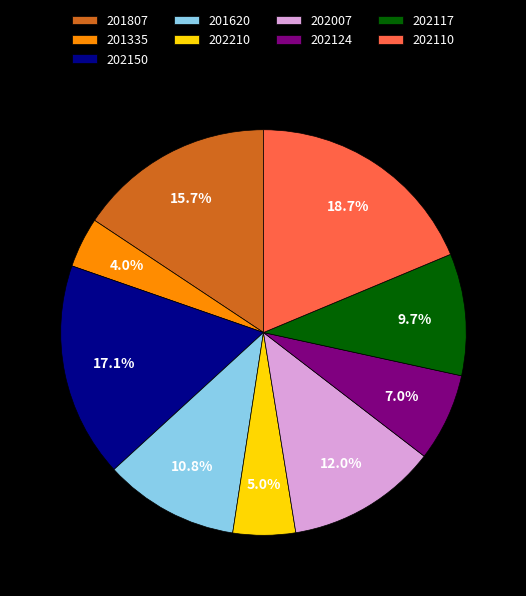

Which slice is the largest?

202110